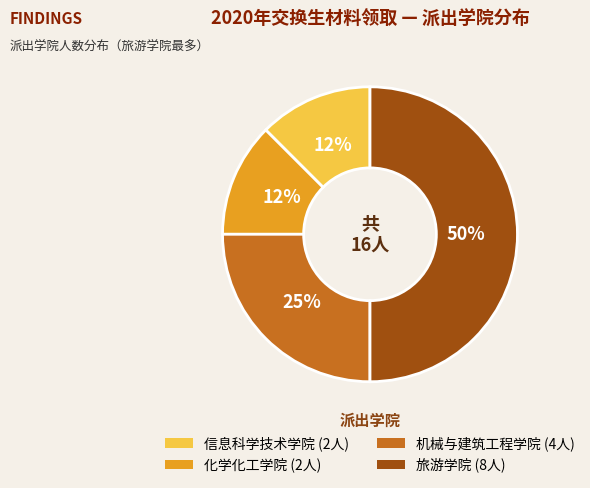

Do 化学化工学院 (2人) and 机械与建筑工程学院 (4人) together represent more than half of the pie?

No